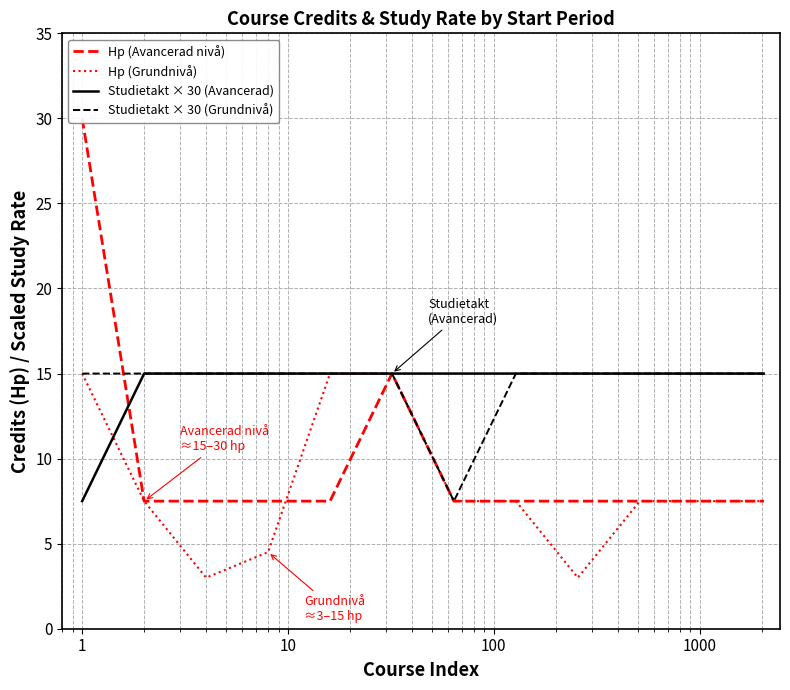

Is this an area chart (filled region under the line)?

No